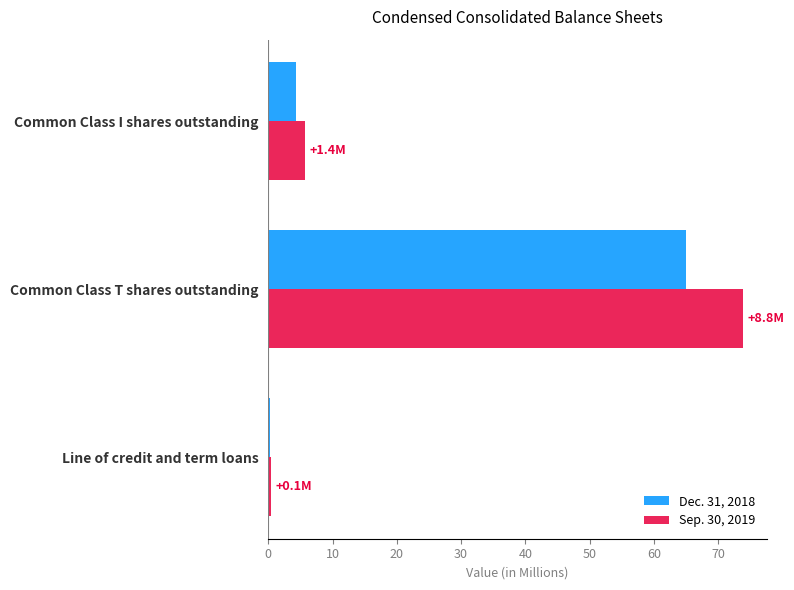

At how many categories does at least one series exceed 42?

1